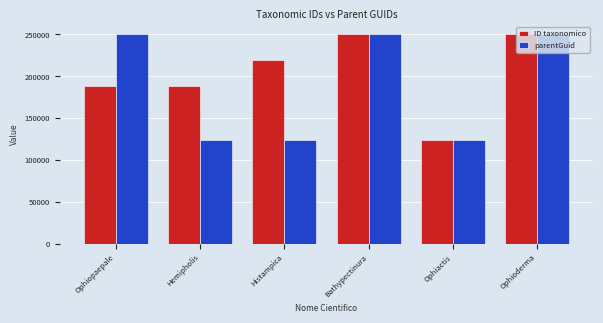

What is the minimum value for parentGuid?

124115